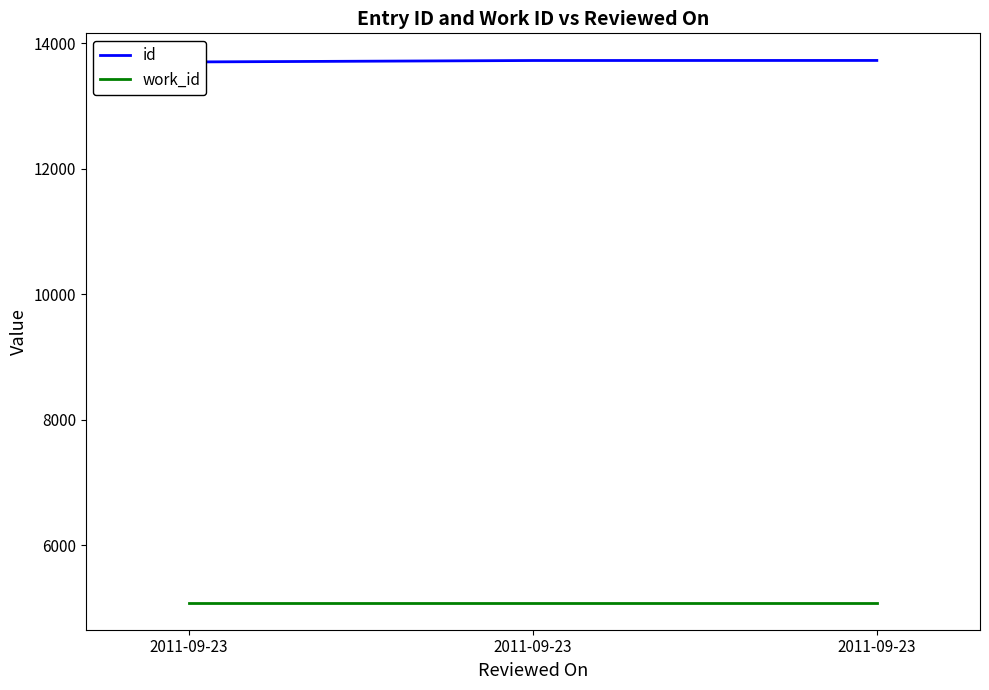

What is the approximate value of work_id at 2011-09-23?

5088